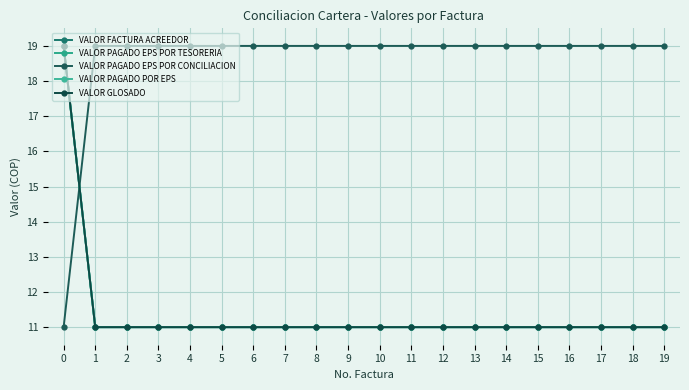

What is the value of the VALOR GLOSADO point at the 14th from the left?

11